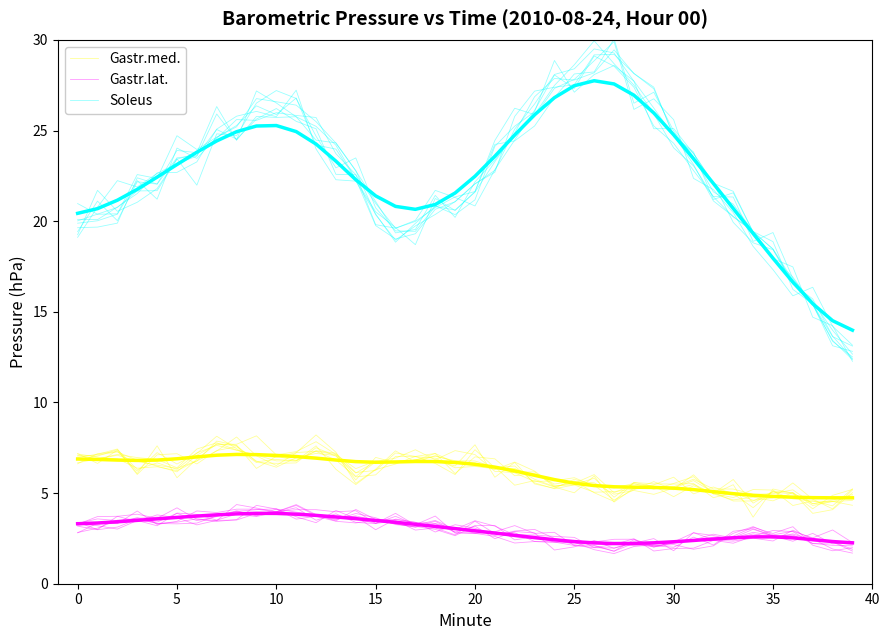

What is the label of the 37th point from the left?

36